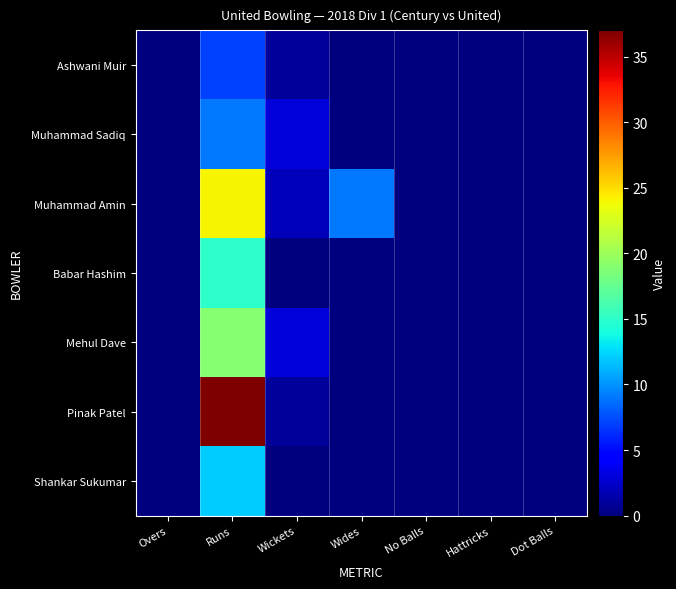

Which category has the lowest value across all series?

Overs